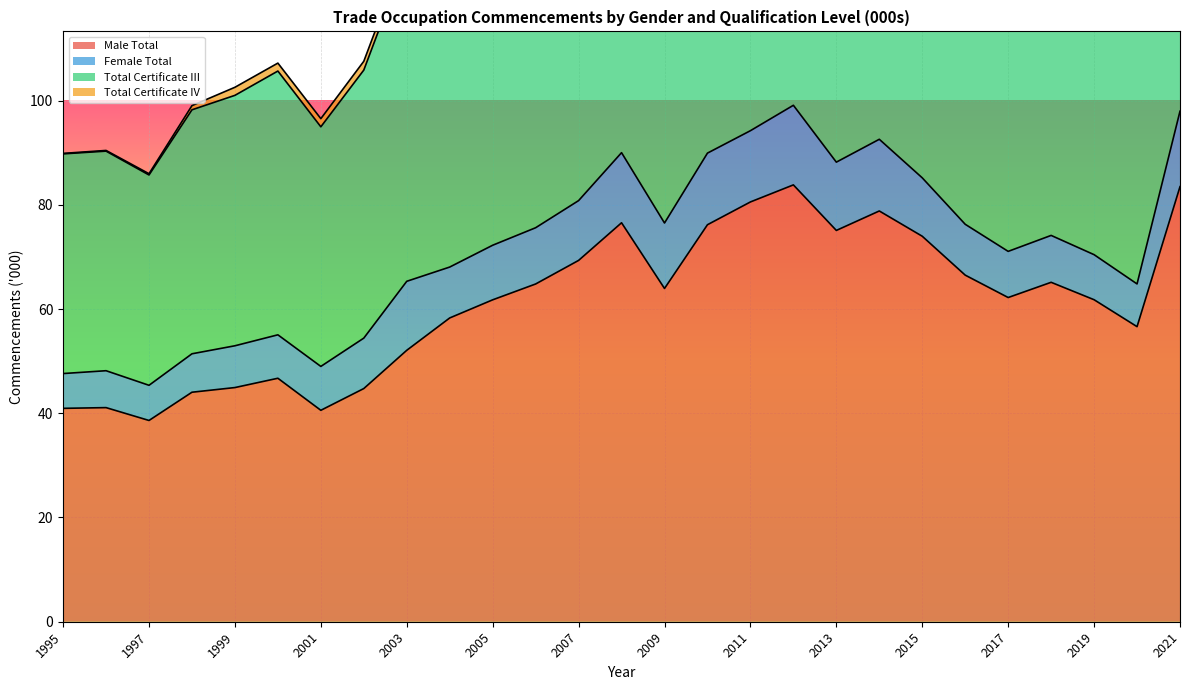

At which category is the sum across all series the highest?

2021